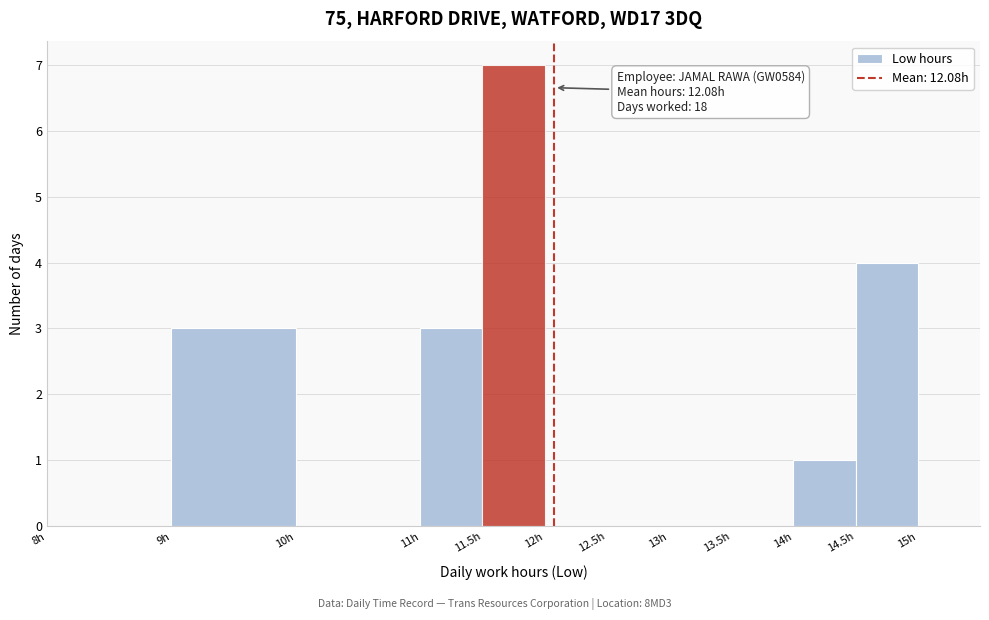

Which range on the x-axis has the tallest bar?

11.5 to 12.0